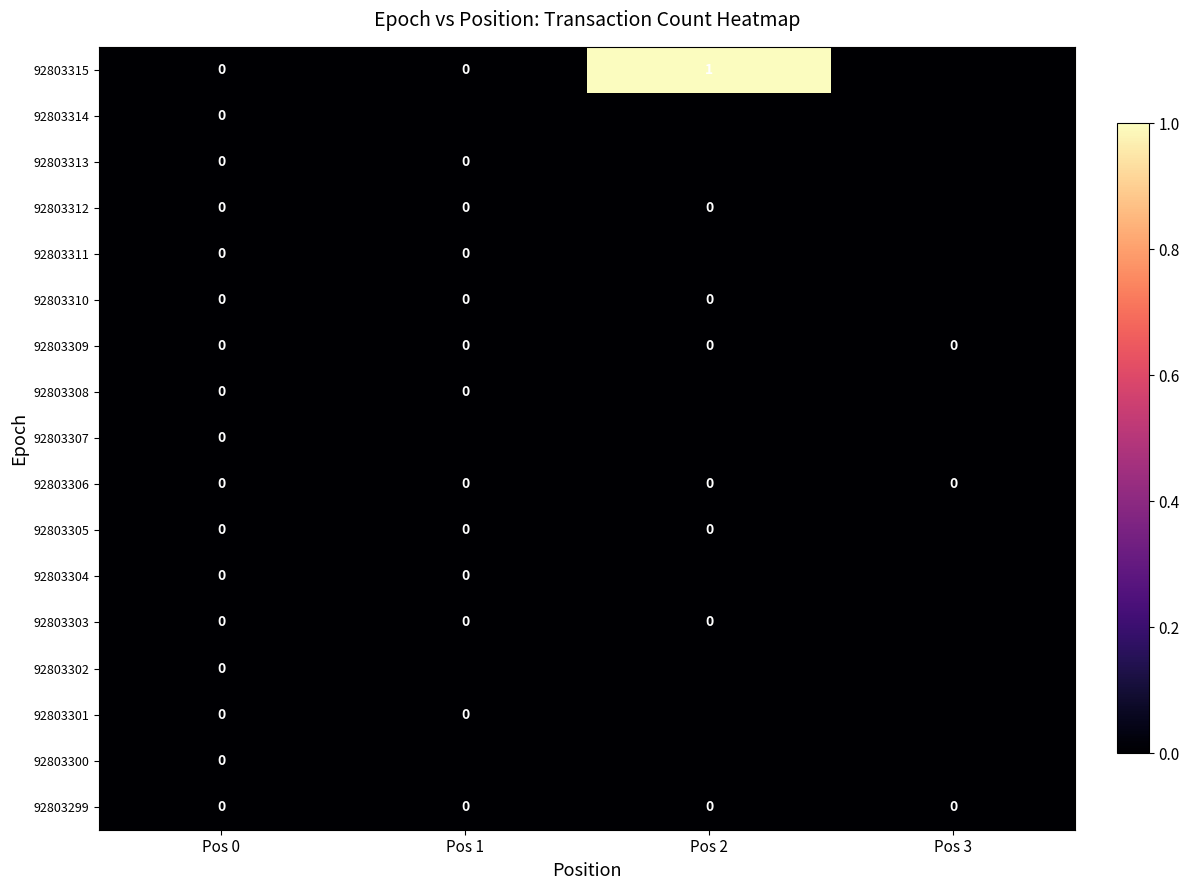

List the labels in order of 92803306 value, smallest first.

Pos 0, Pos 1, Pos 2, Pos 3